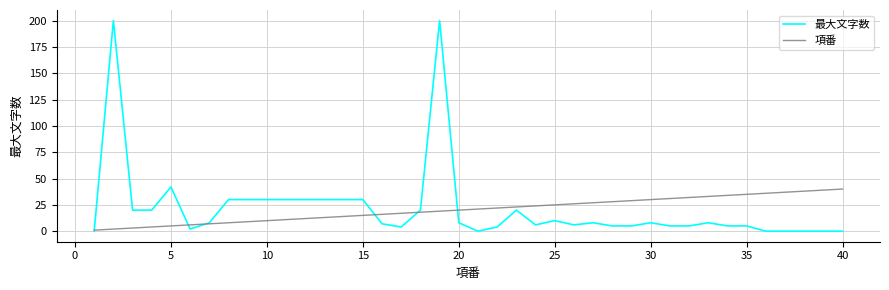

Rank the series by their maximum value, from lowest to highest.

項番, 最大文字数